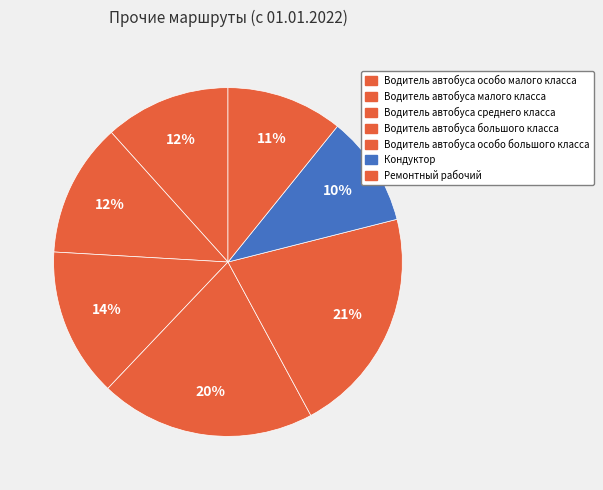

The Водитель автобуса малого класса slice represents 12% of the pie. True or false?

True